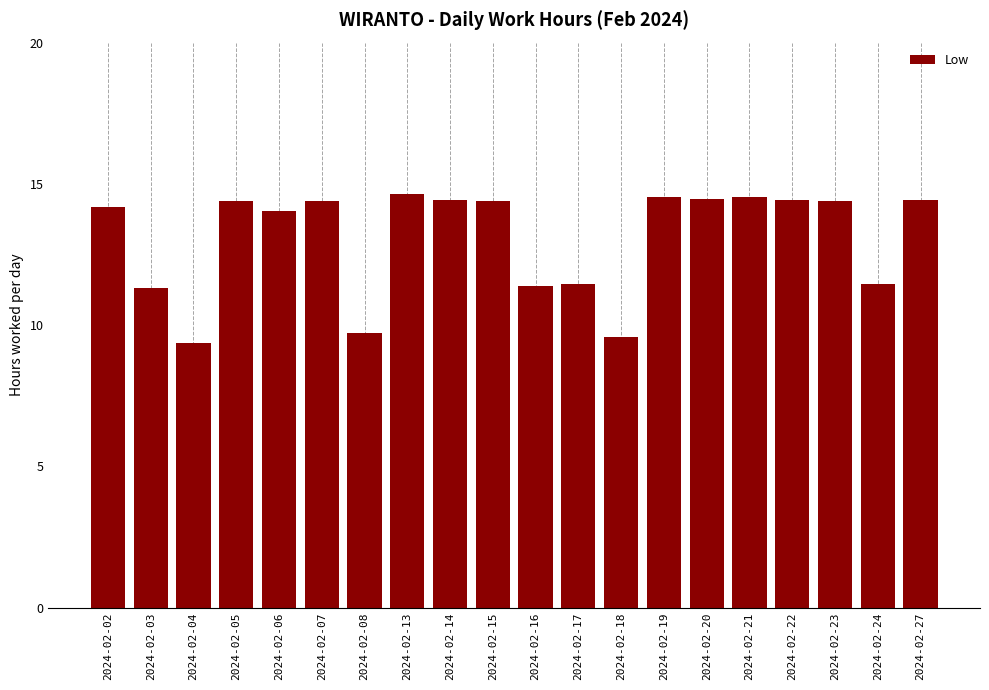

Is it true that the value at 2024-02-22 is 21.2?

False